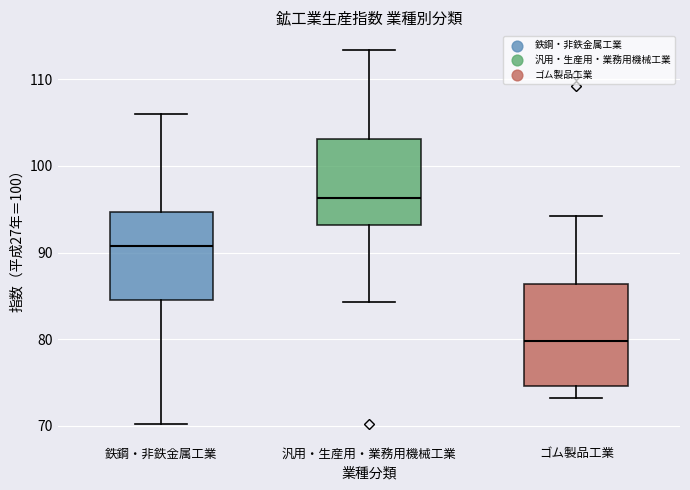

Which box has the highest median line?

汎用・生産用・業務用機械工業